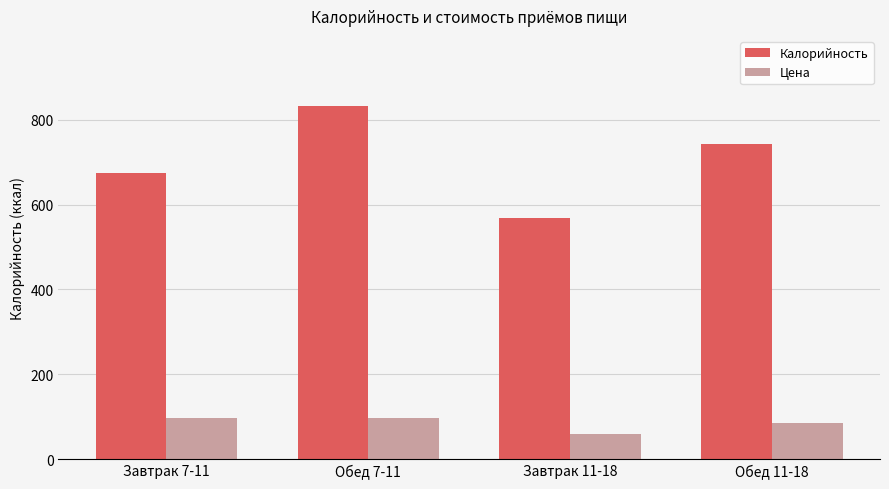

At how many categories does at least one series exceed 519?

4